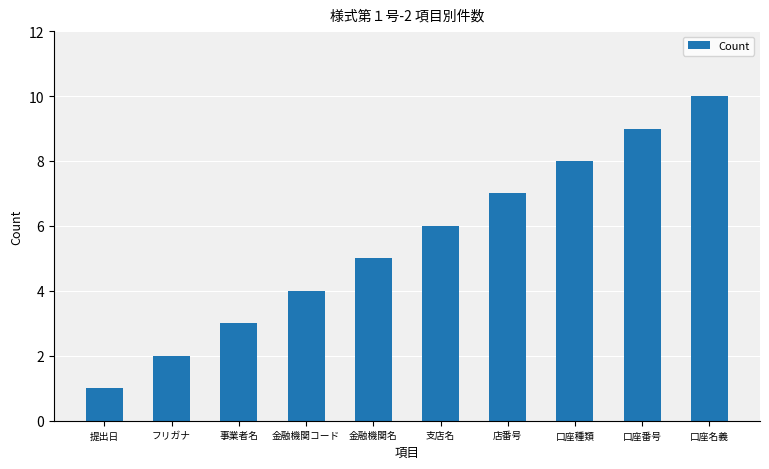

What is the greatest value displayed?

10